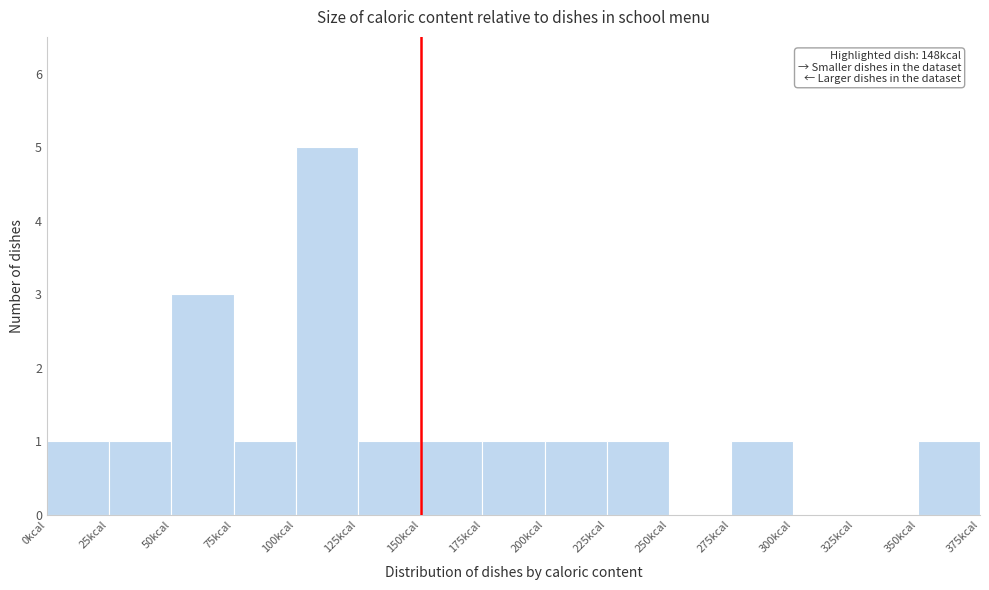

Over which range of the x-axis is the bar tallest?

100 to 125